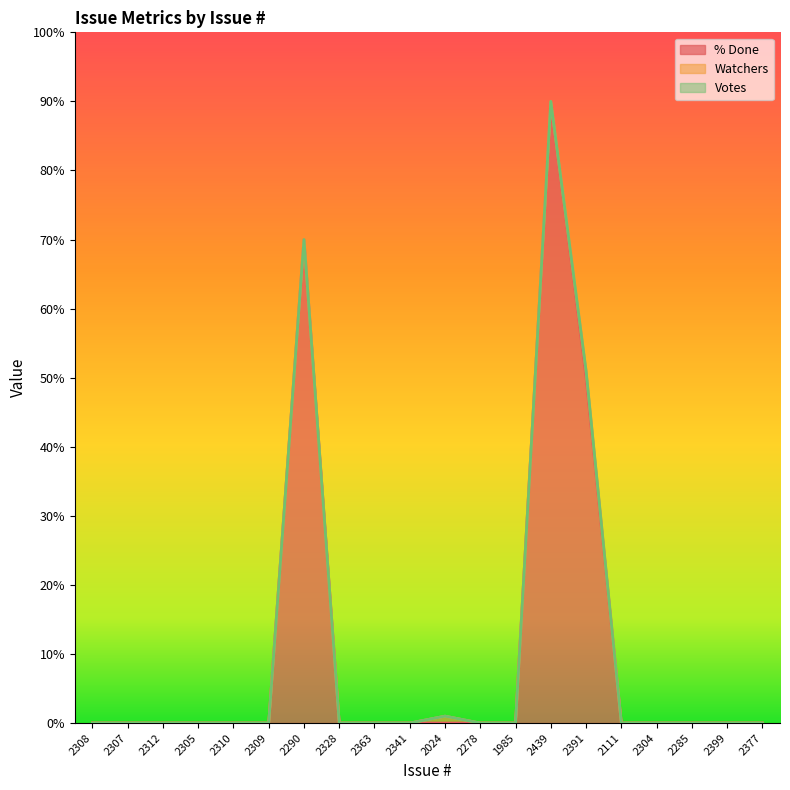

Between 2363 and 2285, which series saw the biggest shift?

% Done